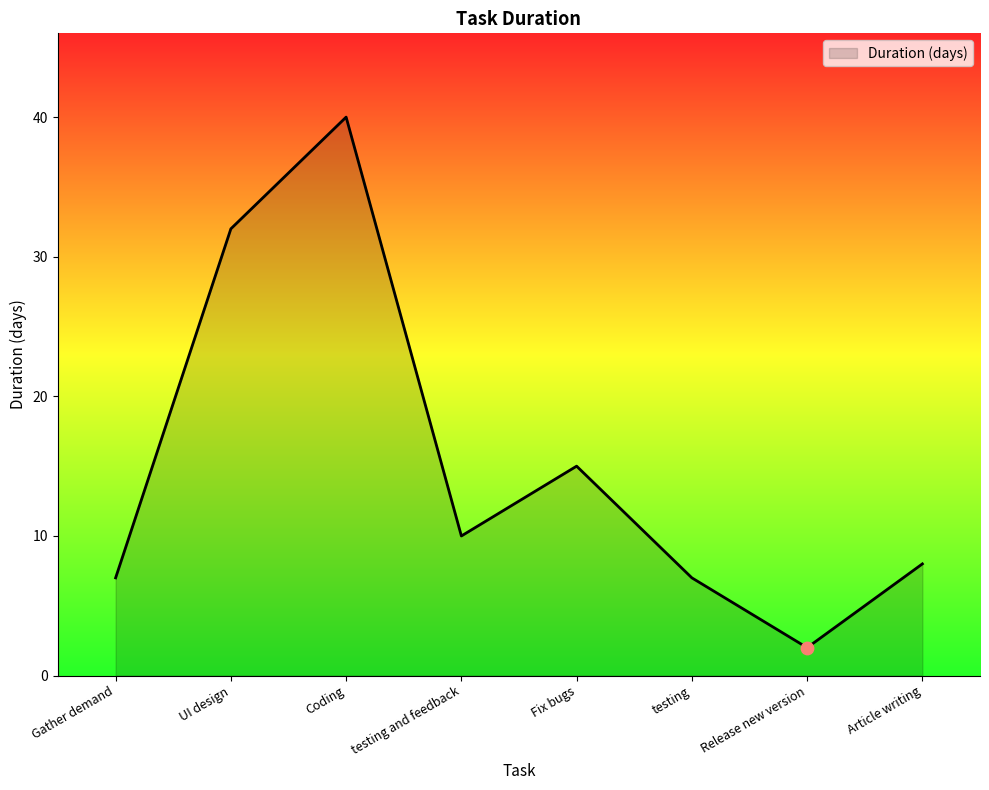

What is the change in value from Gather demand to Coding?

+33